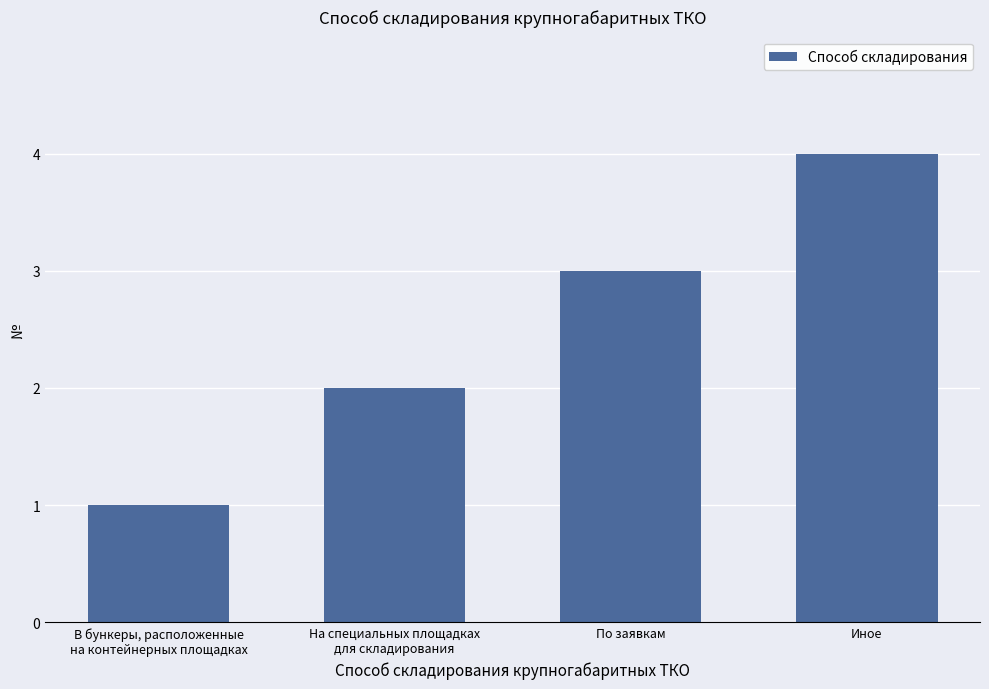

What is the change in value from В бункеры, расположенные
на контейнерных площадках to На специальных площадках
для складирования?

+1